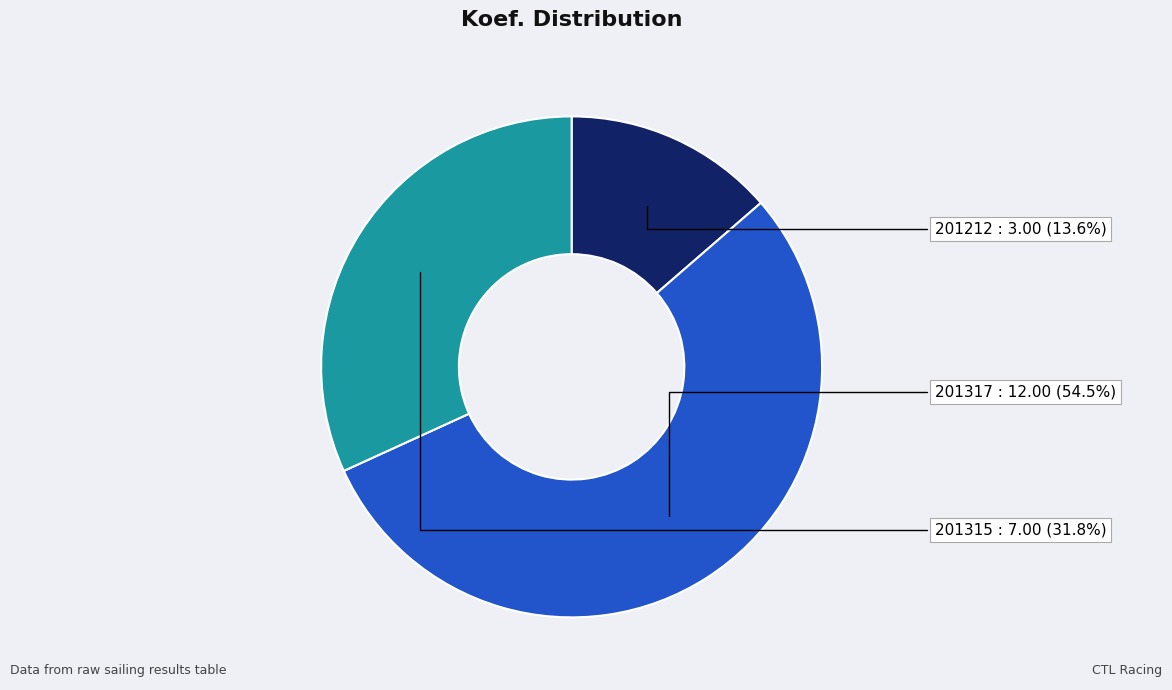

Does any single category account for the majority?

Yes